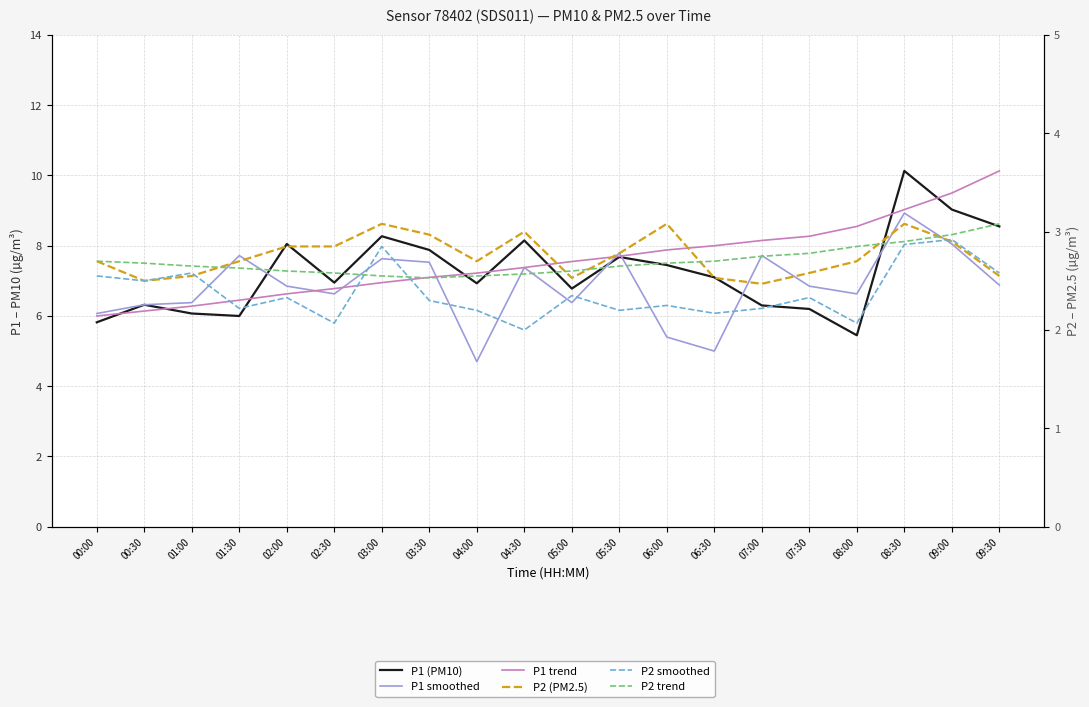

At which label does P2 smoothed reach its peak?

09:00